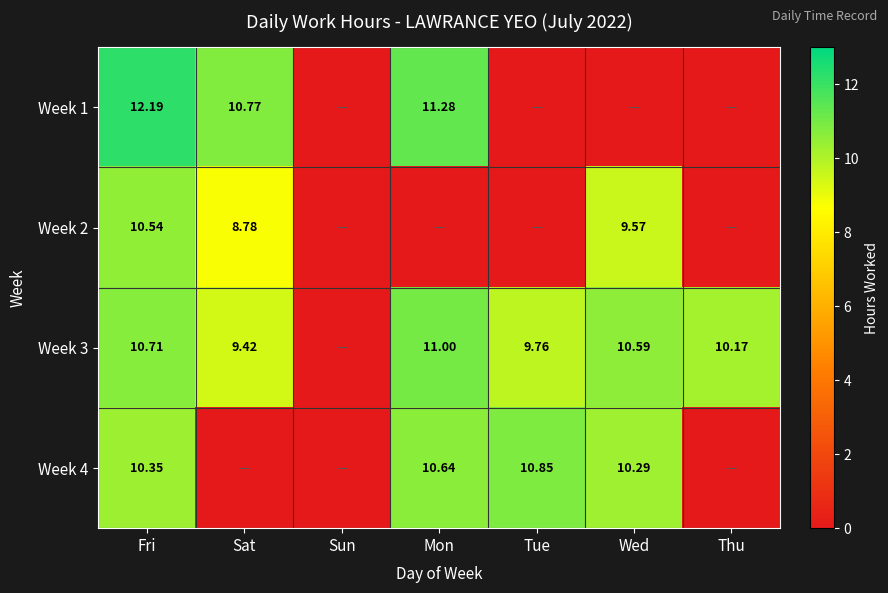

At which category is the sum across all series the highest?

Fri